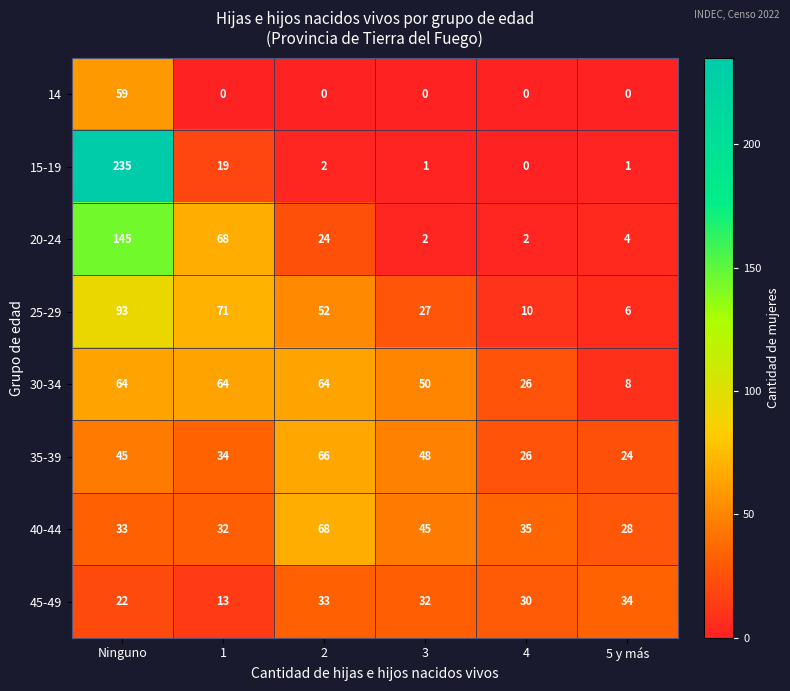

Count the number of categories in the chart.

6